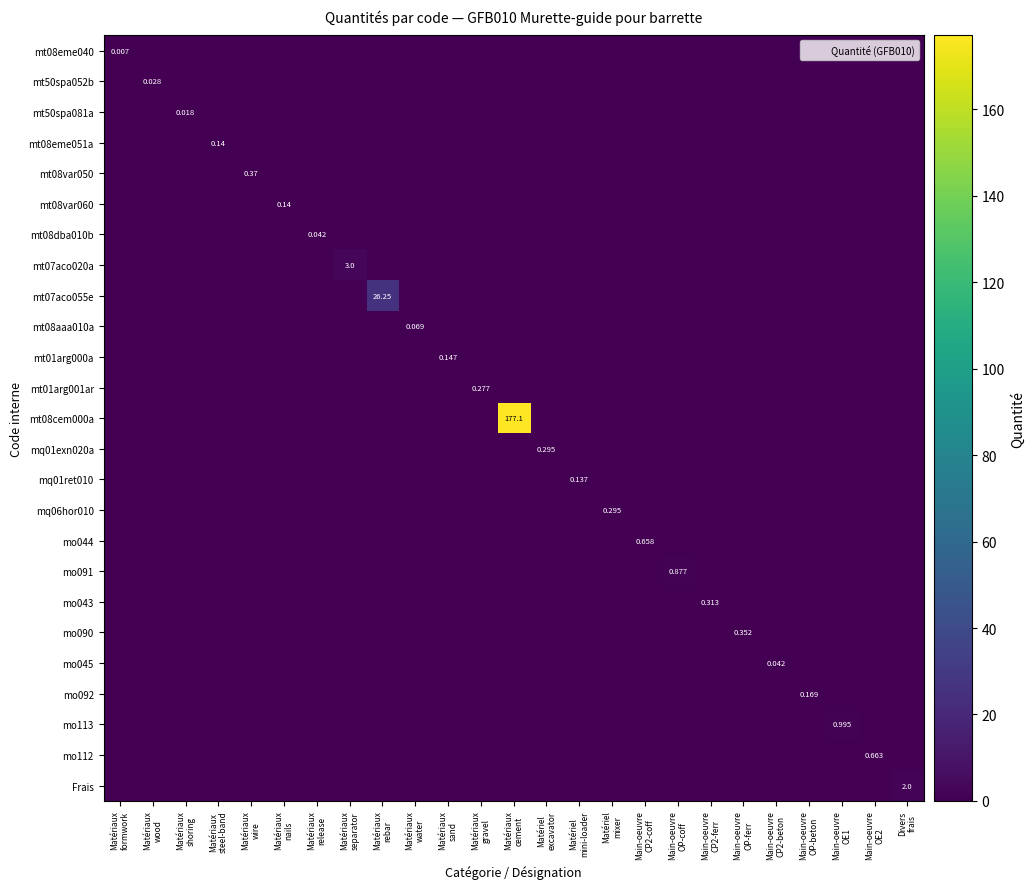

The mt08dba010b series shows 0.0 at Matériaux separator. True or false?

False